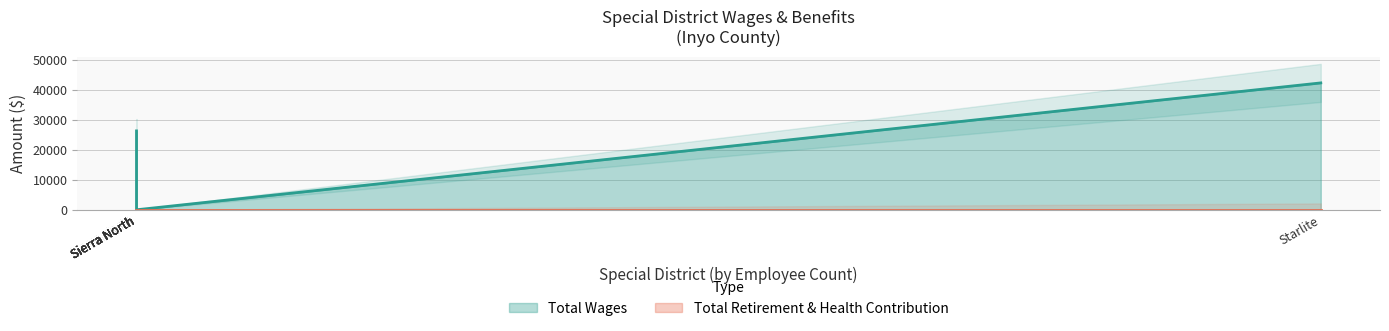

How many data points does each series have?

7